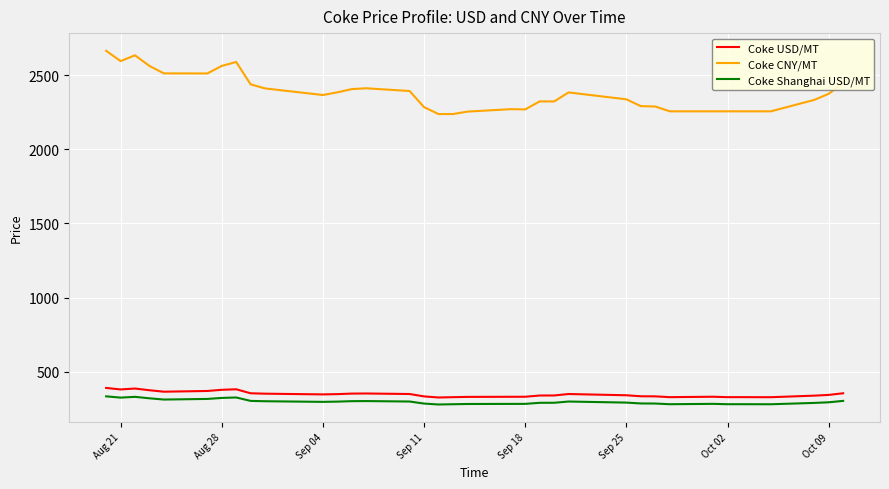

What is the difference between the second highest and minimum values in the Coke Shanghai USD/MT series?

51.6